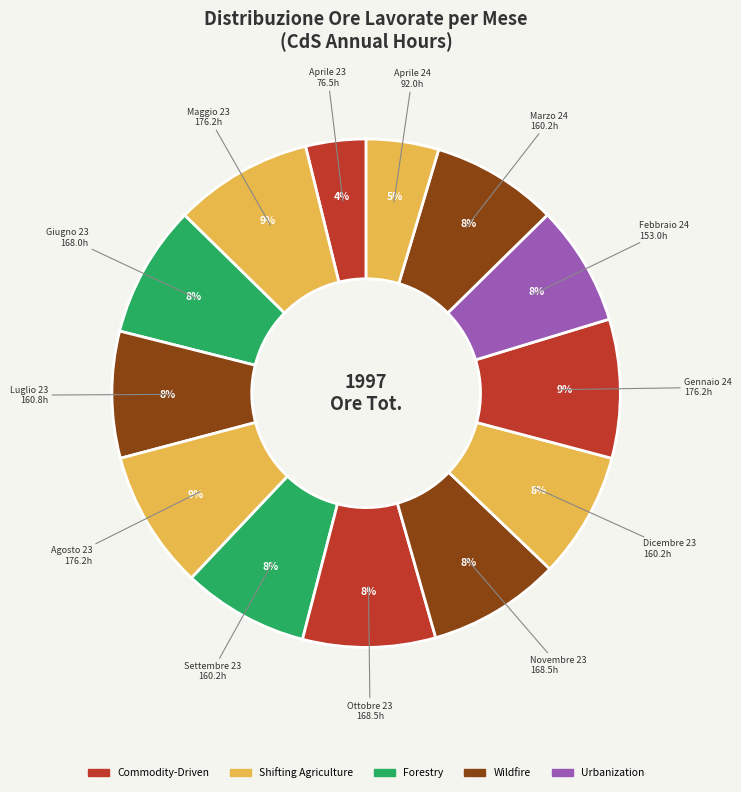

Which slice is the smallest?

Aprile 23